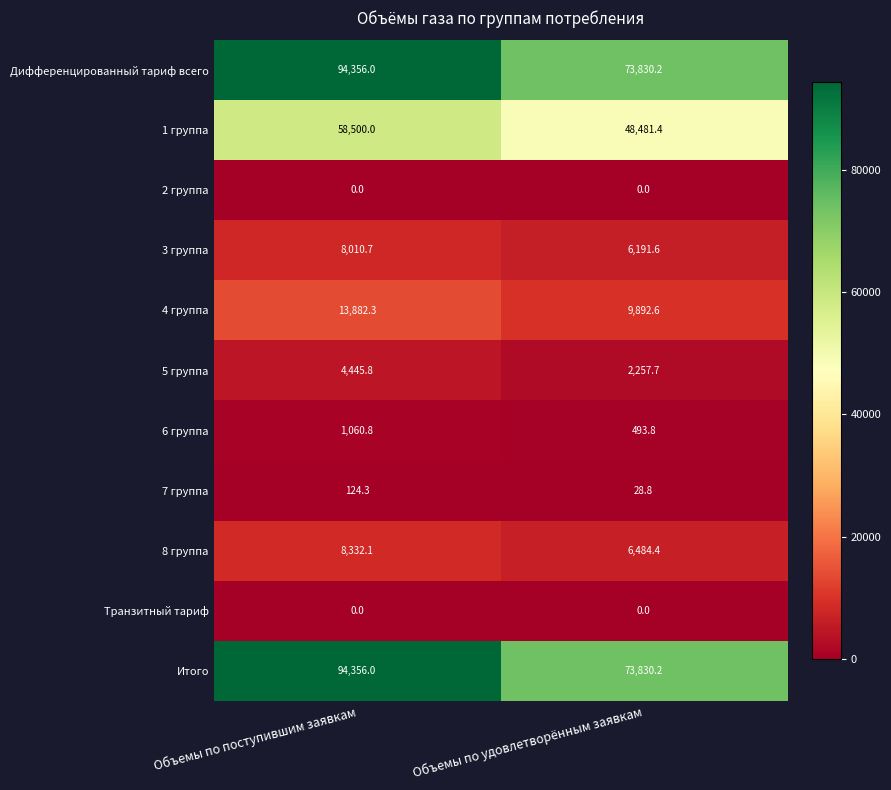

List the labels in order of 7 группа value, largest first.

Объемы по поступившим заявкам, Объемы по удовлетворённым заявкам